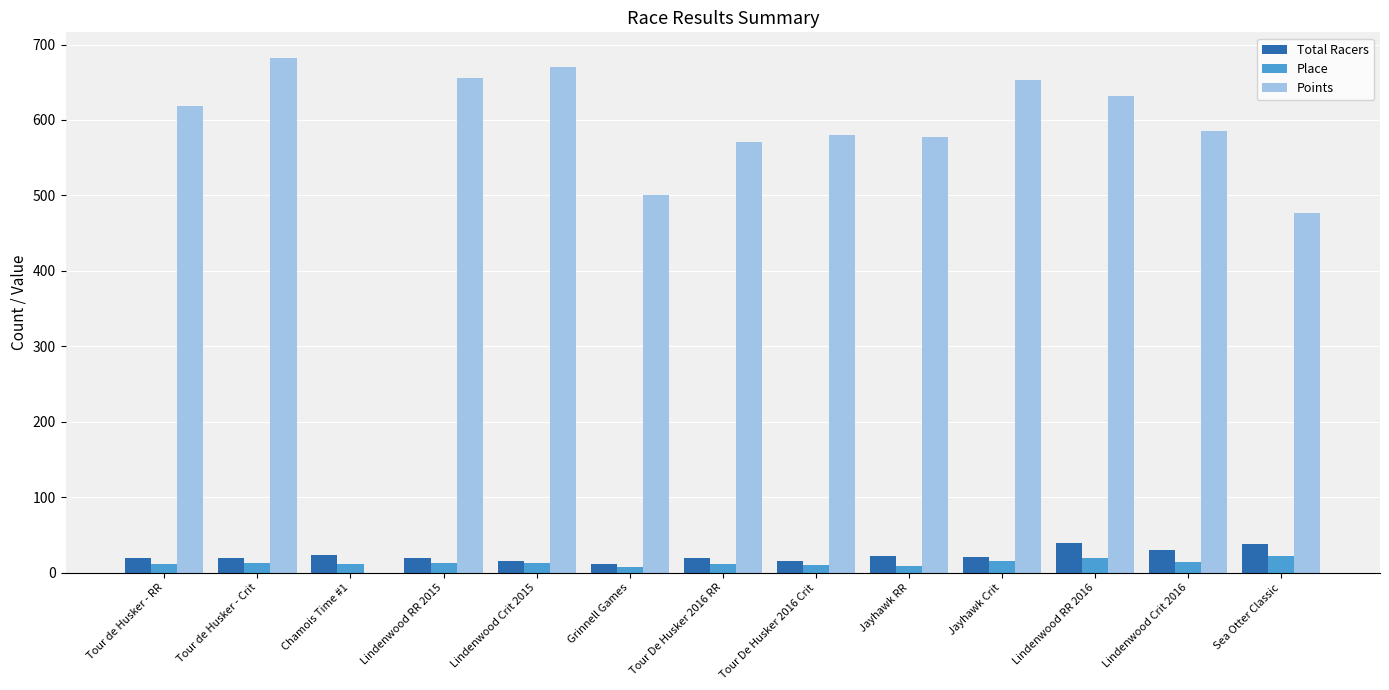

What is the approximate value of Total Racers at Jayhawk Crit?

21.0